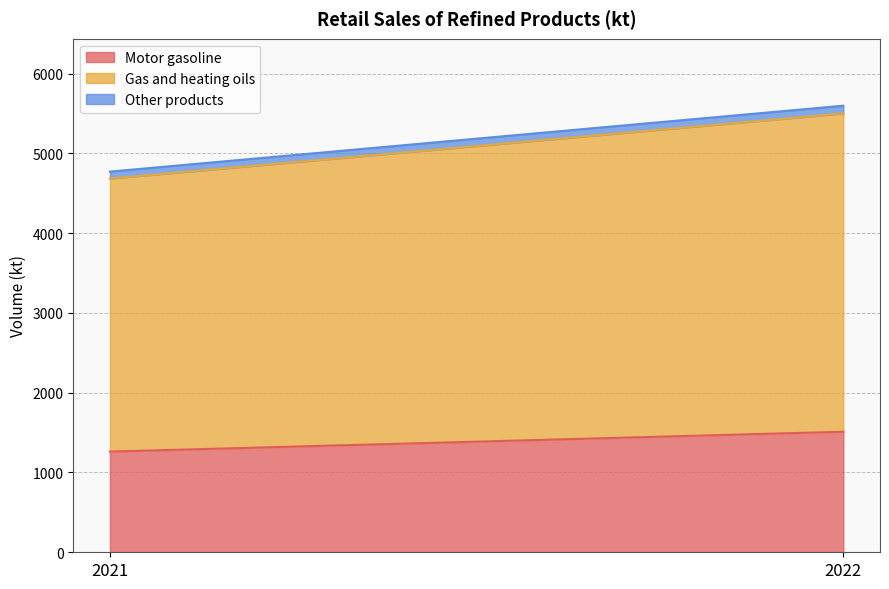

Reading left to right, list all the values displayed in this chart.

Motor gasoline: 1262	1511
Gas and heating oils: 3422	3989
Other products: 87	97